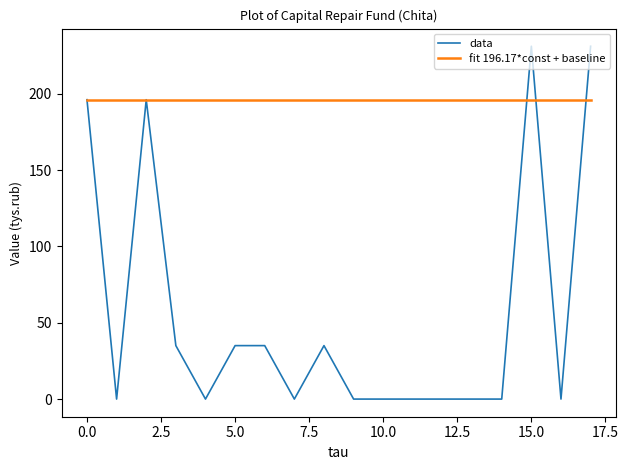

Which series has the largest range (max minus min)?

data